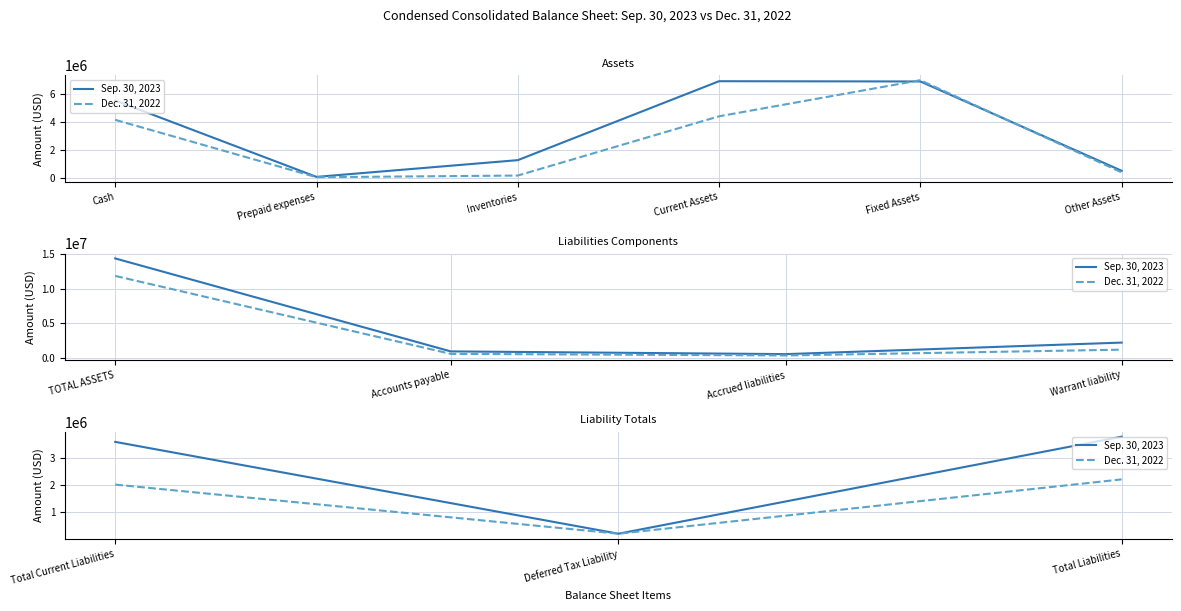

Which series has the largest total across all categories?

Sep. 30, 2023